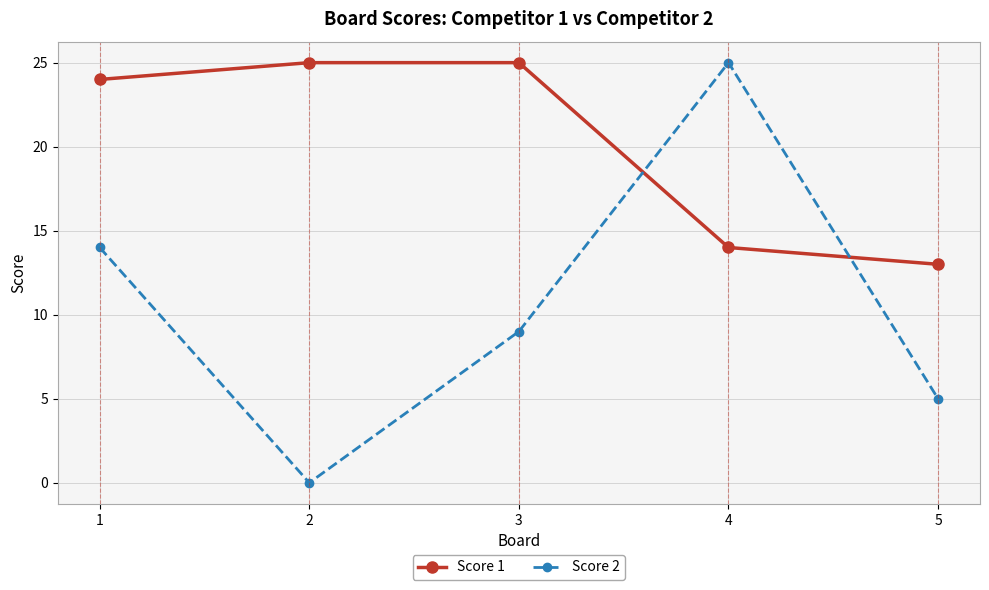

What is the difference between the second highest and second lowest values in the Score 1 series?

11